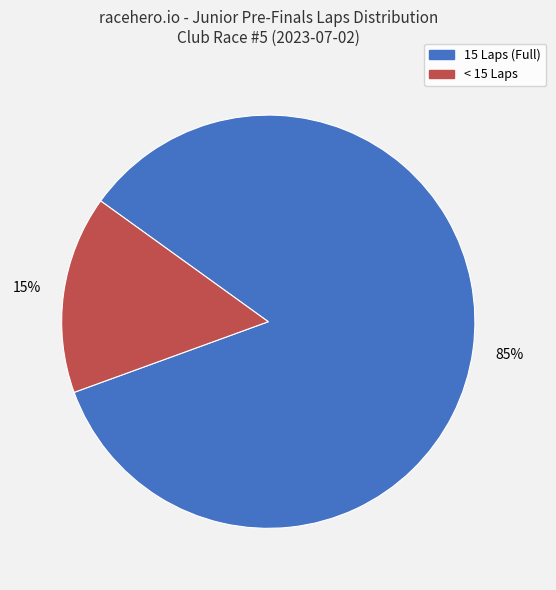

Does any single category account for the majority?

Yes